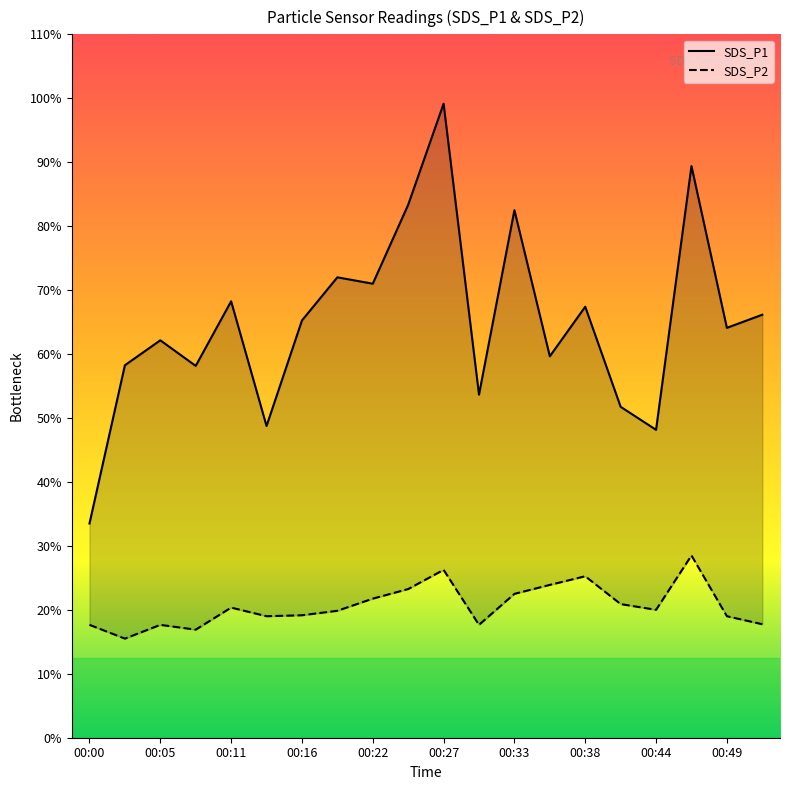

At which category is the sum across all series the highest?

00:27